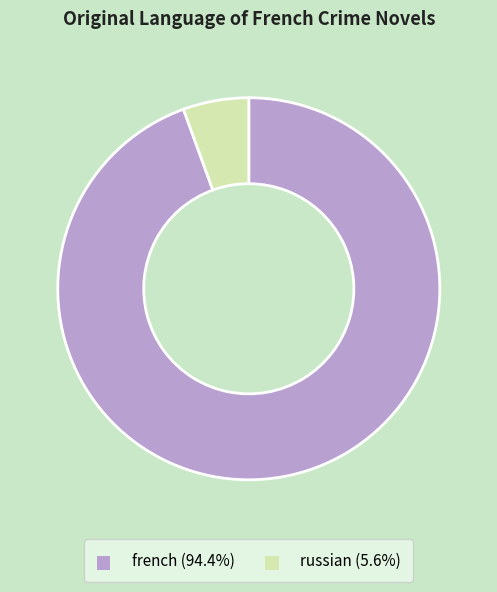

Does russian represent more than half of the total?

No